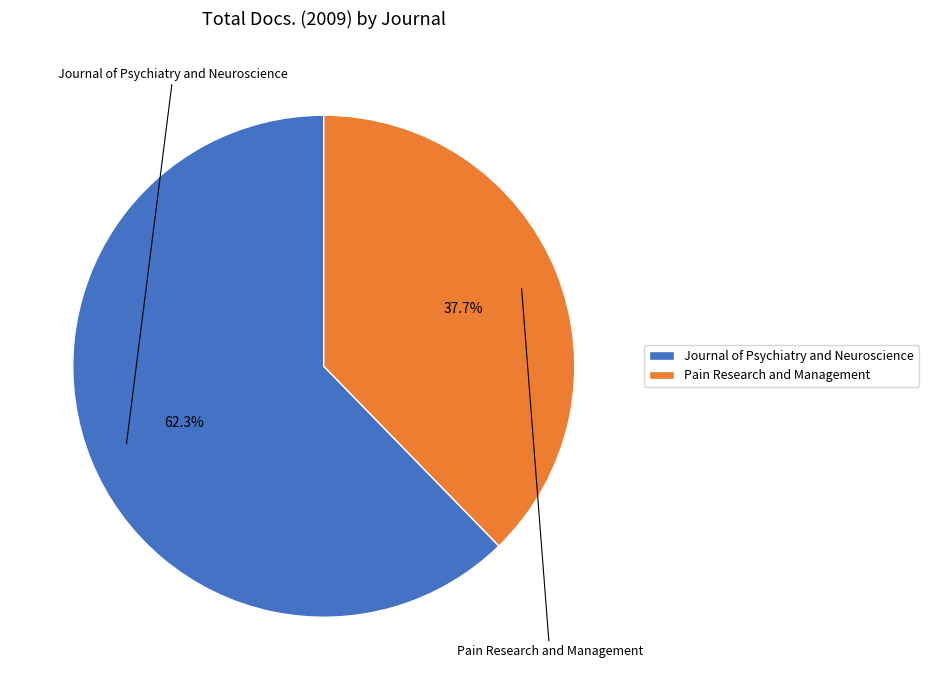

How many segments does this pie chart have?

2